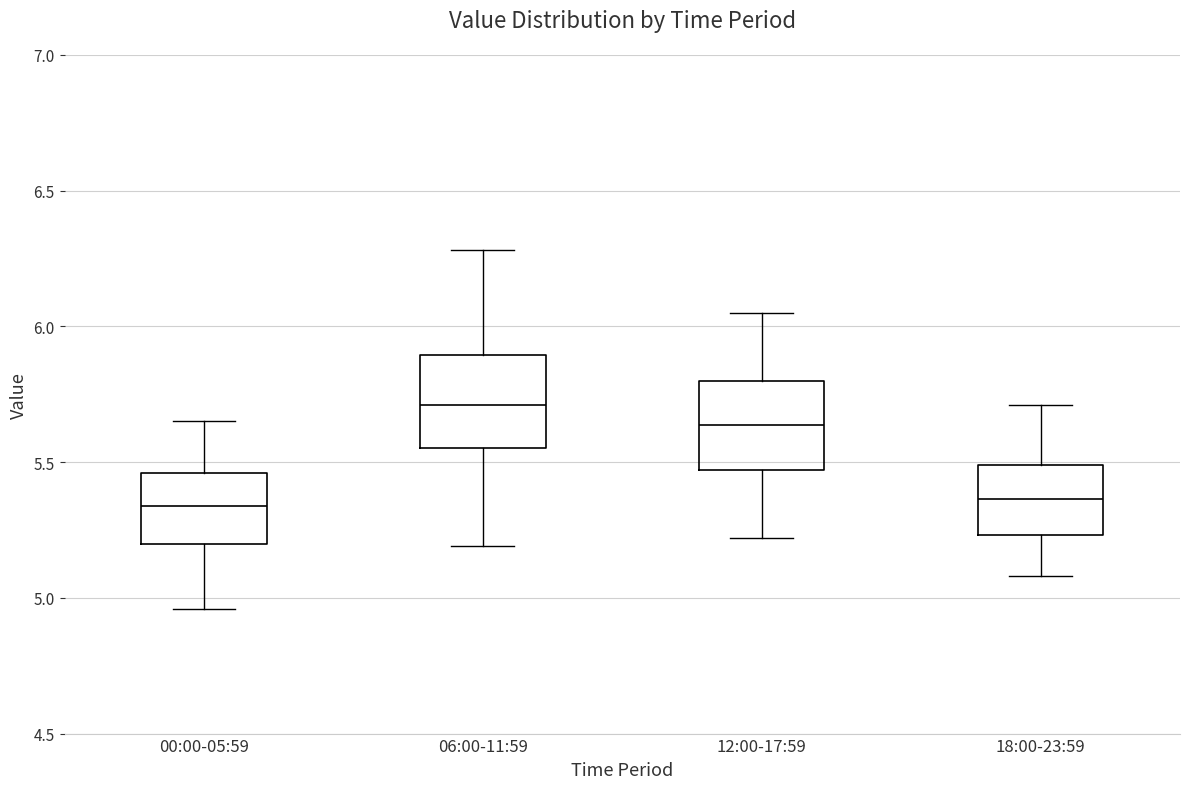

Reading left to right, read every box against the y-axis: the position of its median line, the range the box covers, and the ends of its whiskers. The values are not printed on the chart, so give them approximately, as read against the axis.

00:00-05:59: median 5.35, box 5.20 to 5.45, whiskers 4.95 to 5.65
06:00-11:59: median 5.70, box 5.55 to 5.90, whiskers 5.20 to 6.30
12:00-17:59: median 5.65, box 5.45 to 5.80, whiskers 5.20 to 6.05
18:00-23:59: median 5.35, box 5.25 to 5.50, whiskers 5.10 to 5.70